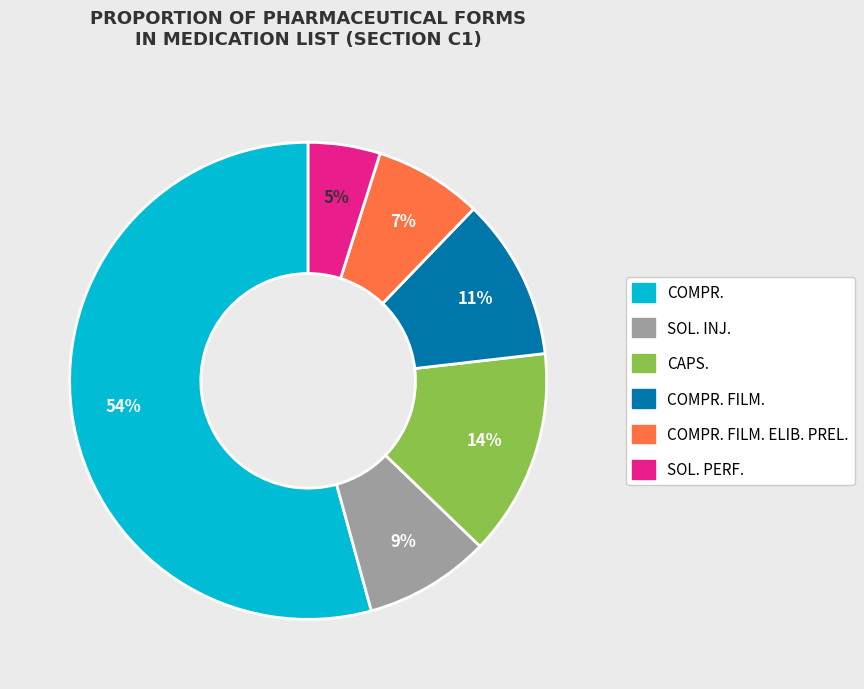

To the nearest percent, what is the average slice percentage?

17%